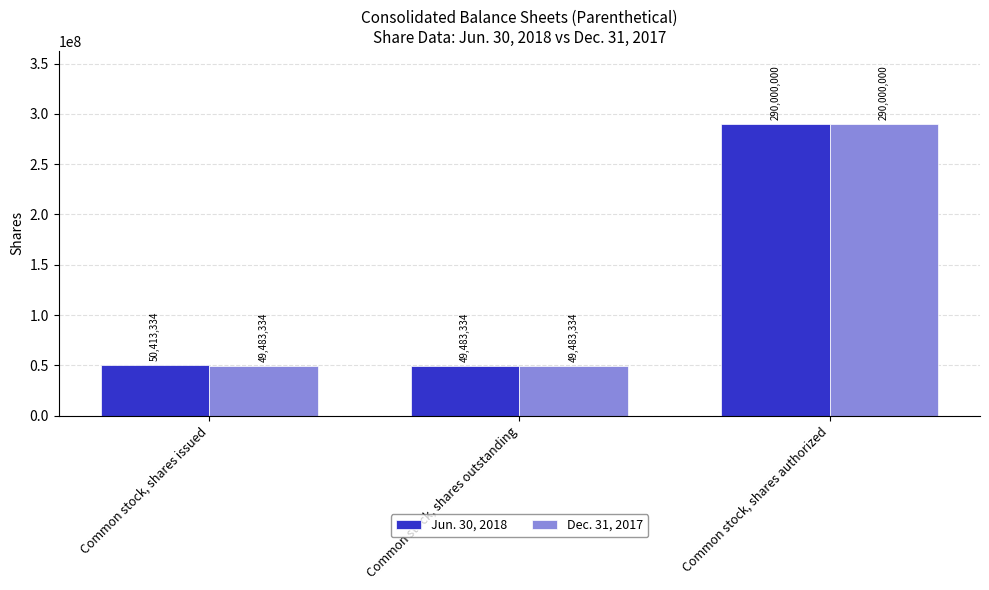

Rank the series by their average value, from lowest to highest.

Dec. 31, 2017, Jun. 30, 2018